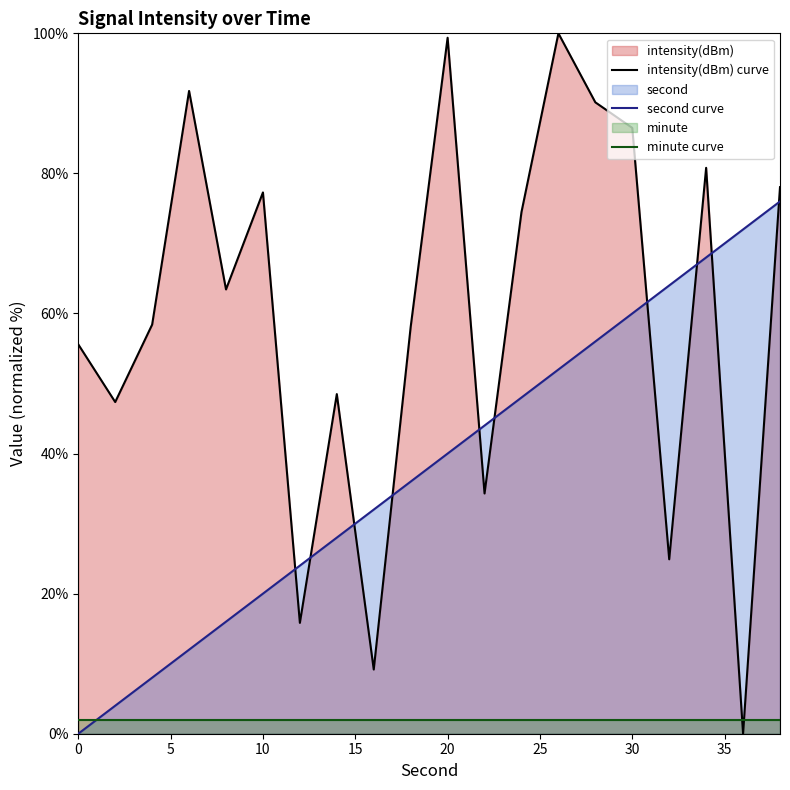

How many intersections are there between minute curve and intensity(dBm) curve?

2